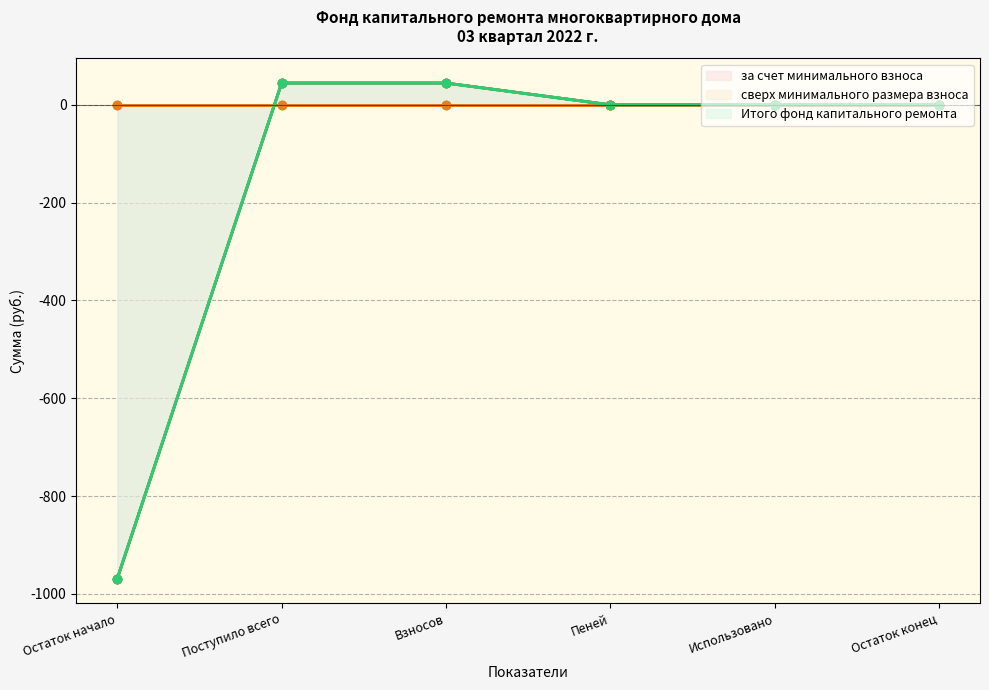

Reading left to right, what are all the values shown in this chart?

за счет минимального взноса: -968.6	44.5	44.5	0.0	0.0	0.0
сверх минимального размера взноса: 0.0	0.0	0.0	0.0	0.0	0.0
Итого фонд капитального ремонта: -968.6	44.5	44.5	0.0	0.0	0.0